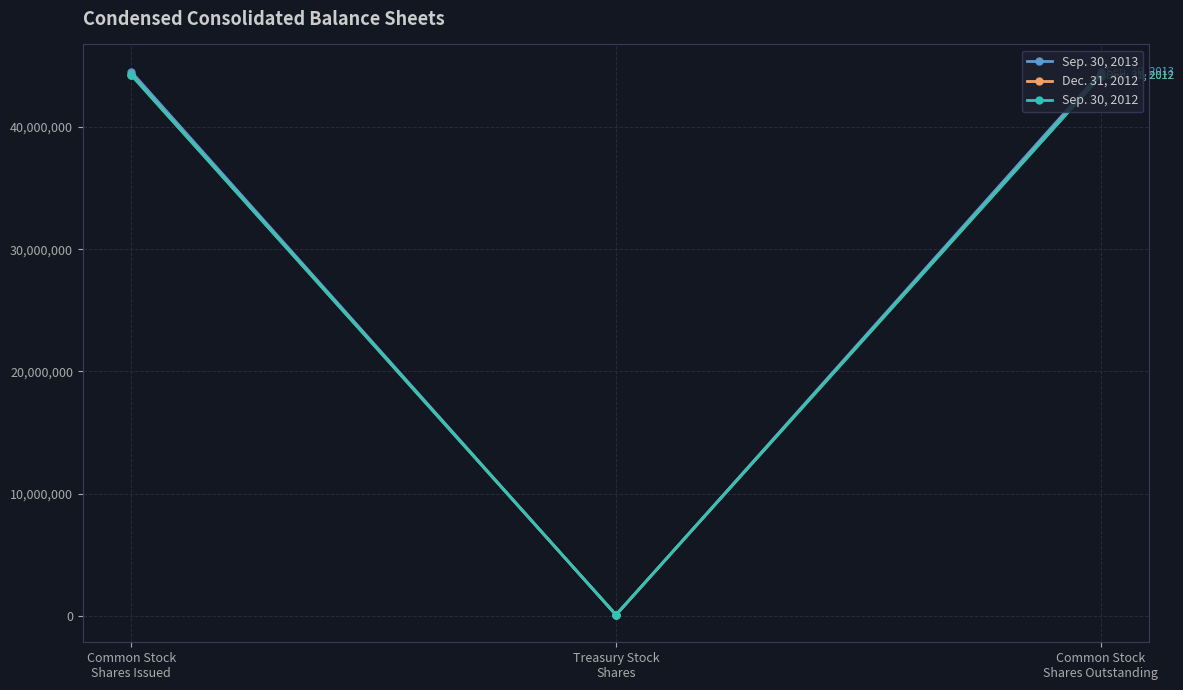

Does the chart display data point markers on the line(s)?

Yes